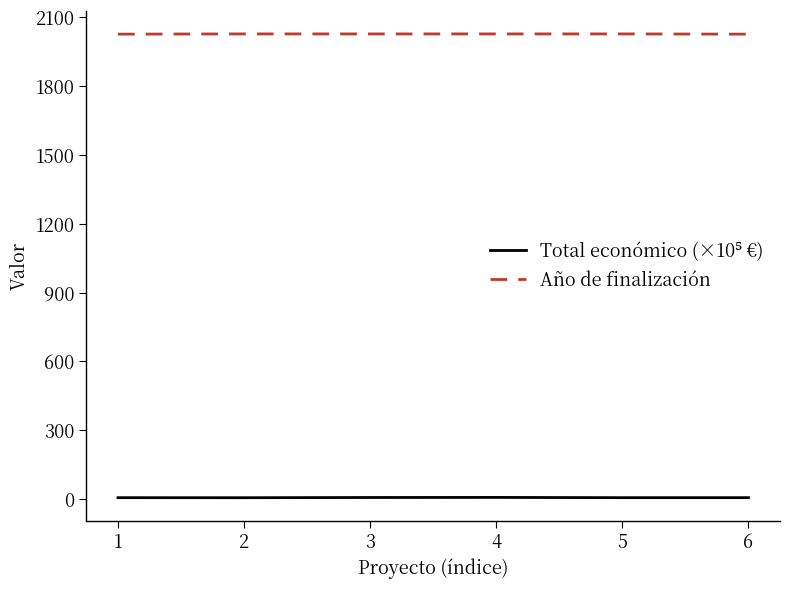

Which series has the largest total across all categories?

Año de finalización